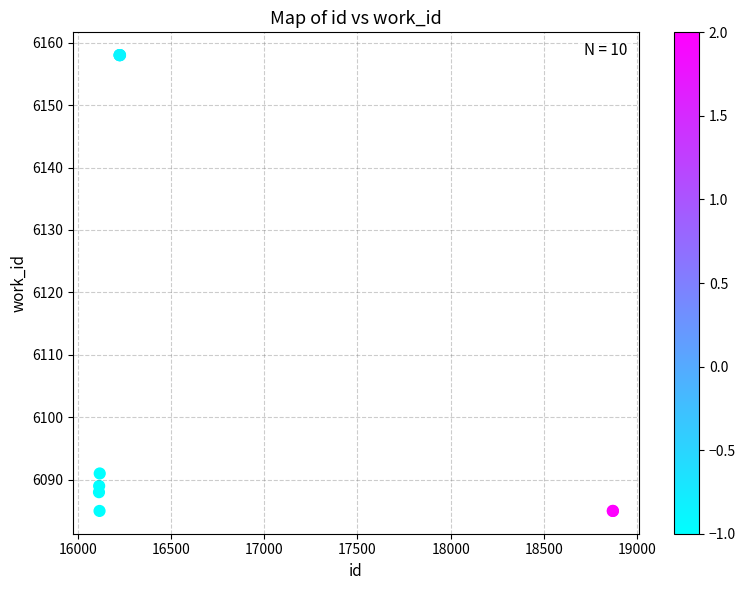

What Y value in the scatter plot is closest to 6121?

6091